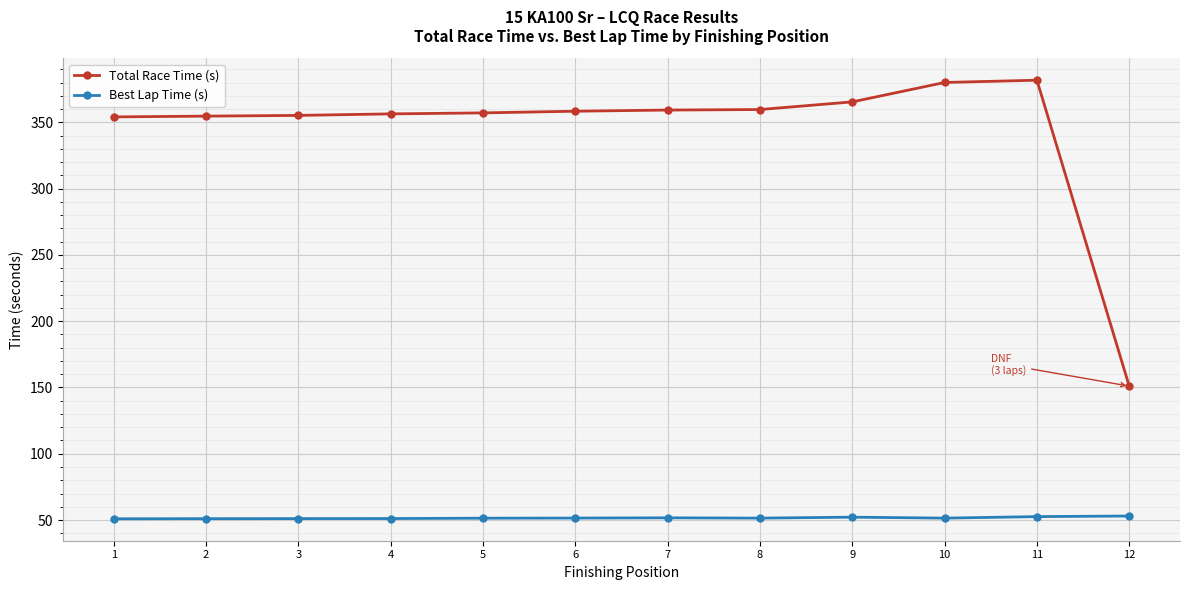

At how many categories does at least one series exceed 98?

12